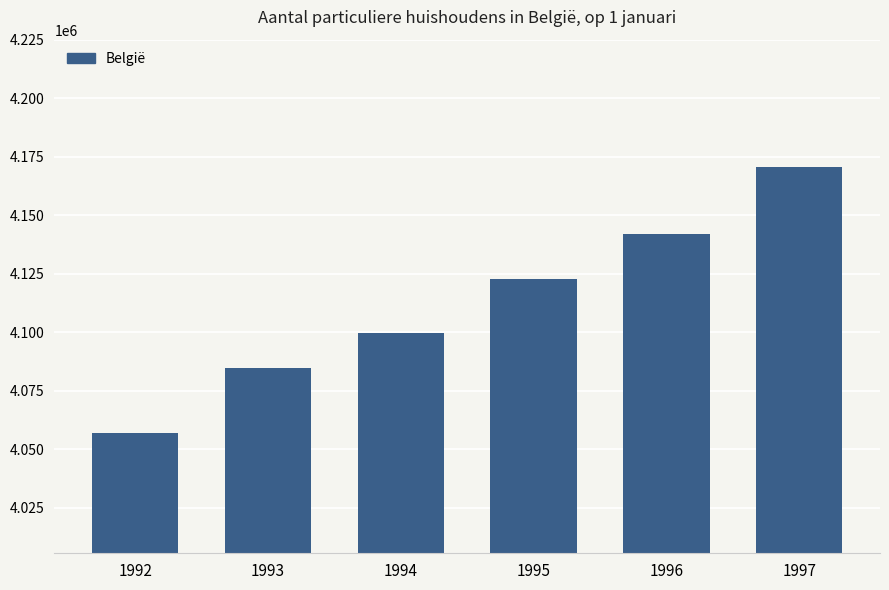

Count the values in the range 4084816 to 4142030.

4